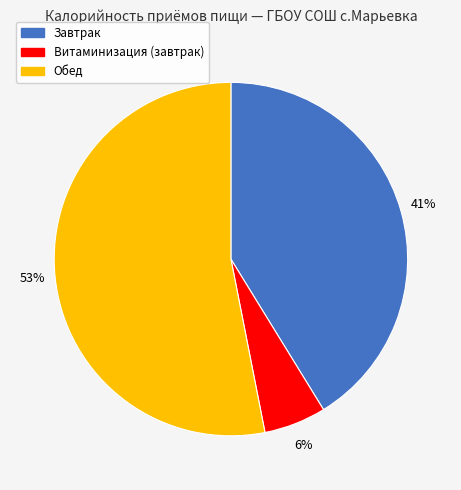

Is the sum of Витаминизация (завтрак) and Обед greater than half?

Yes